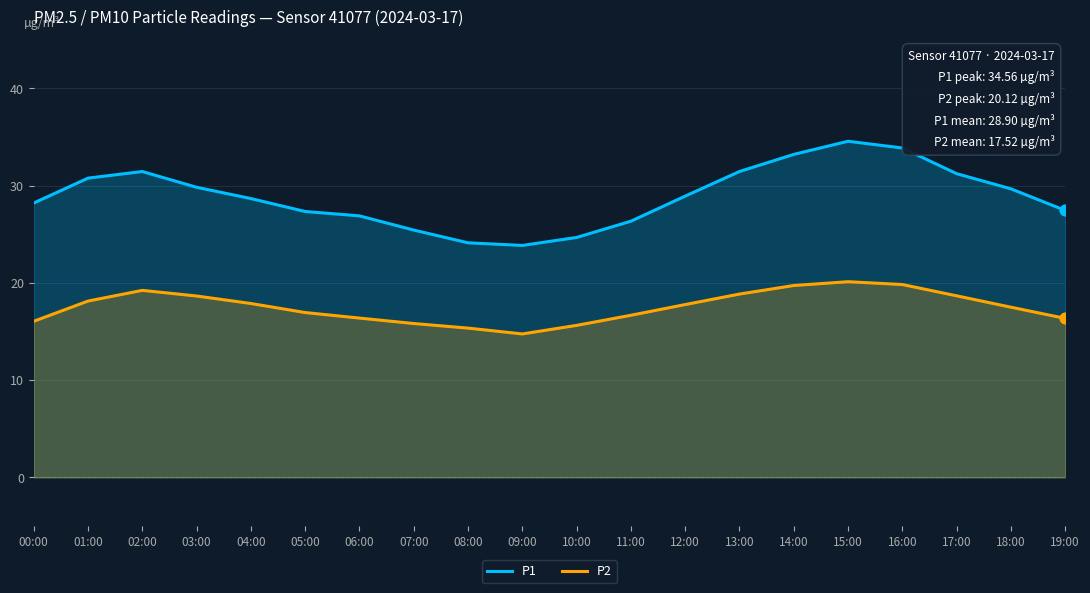

Which series has the largest total across all categories?

P1